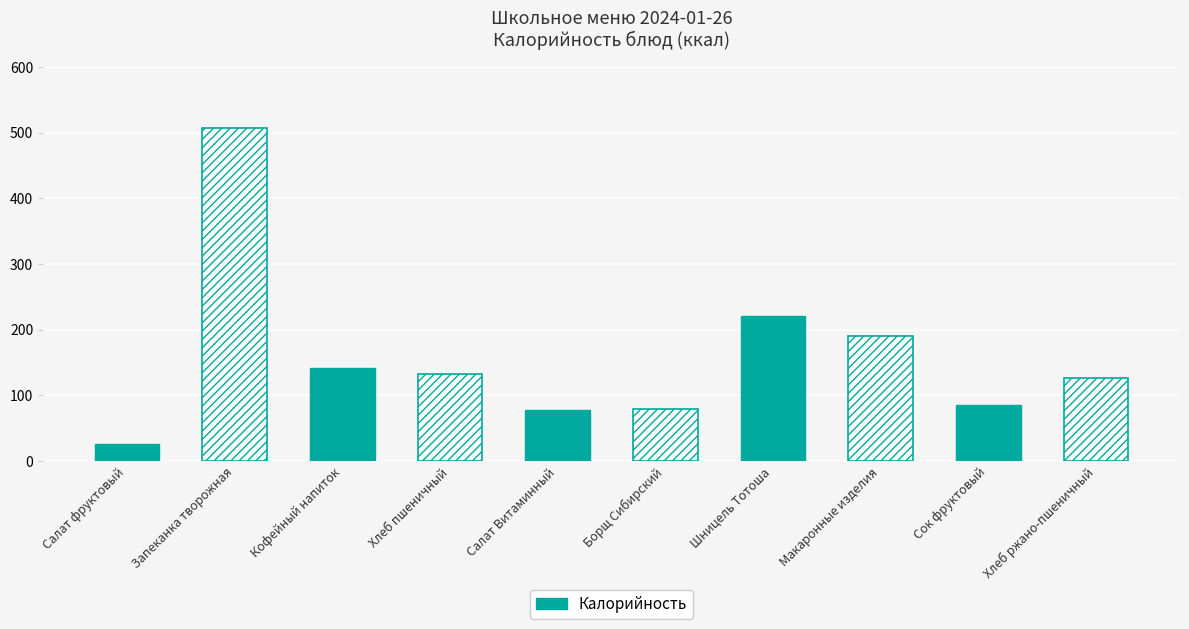

What is the change in value from Салат фруктовый to Запеканка творожная?

+482.0